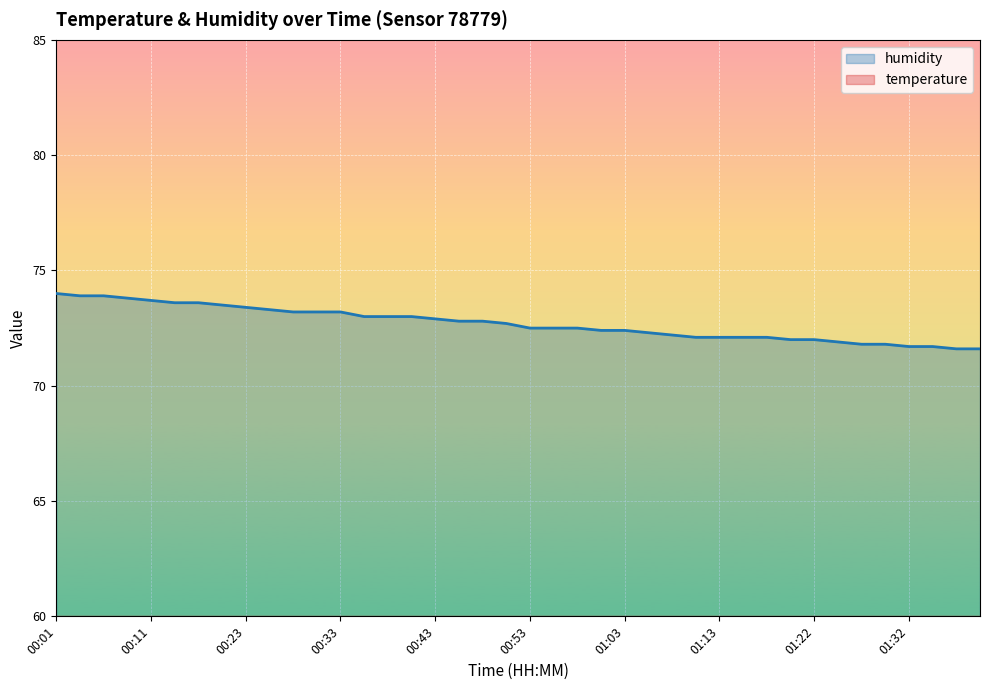

The value of temperature at 00:41 is 21.5. True or false?

False